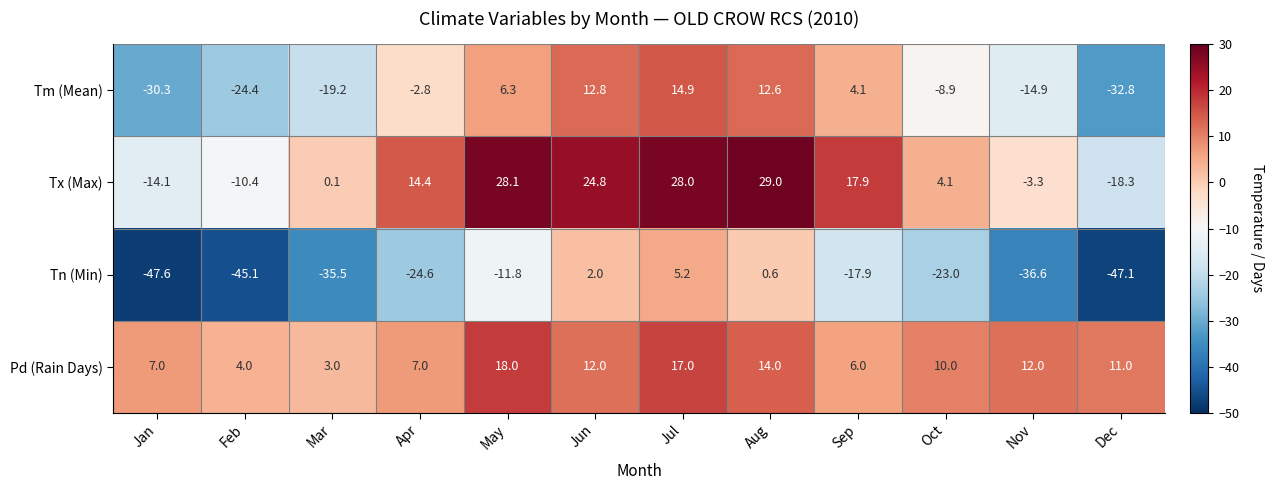

How many positive values does the Tm (Mean) series have?

5